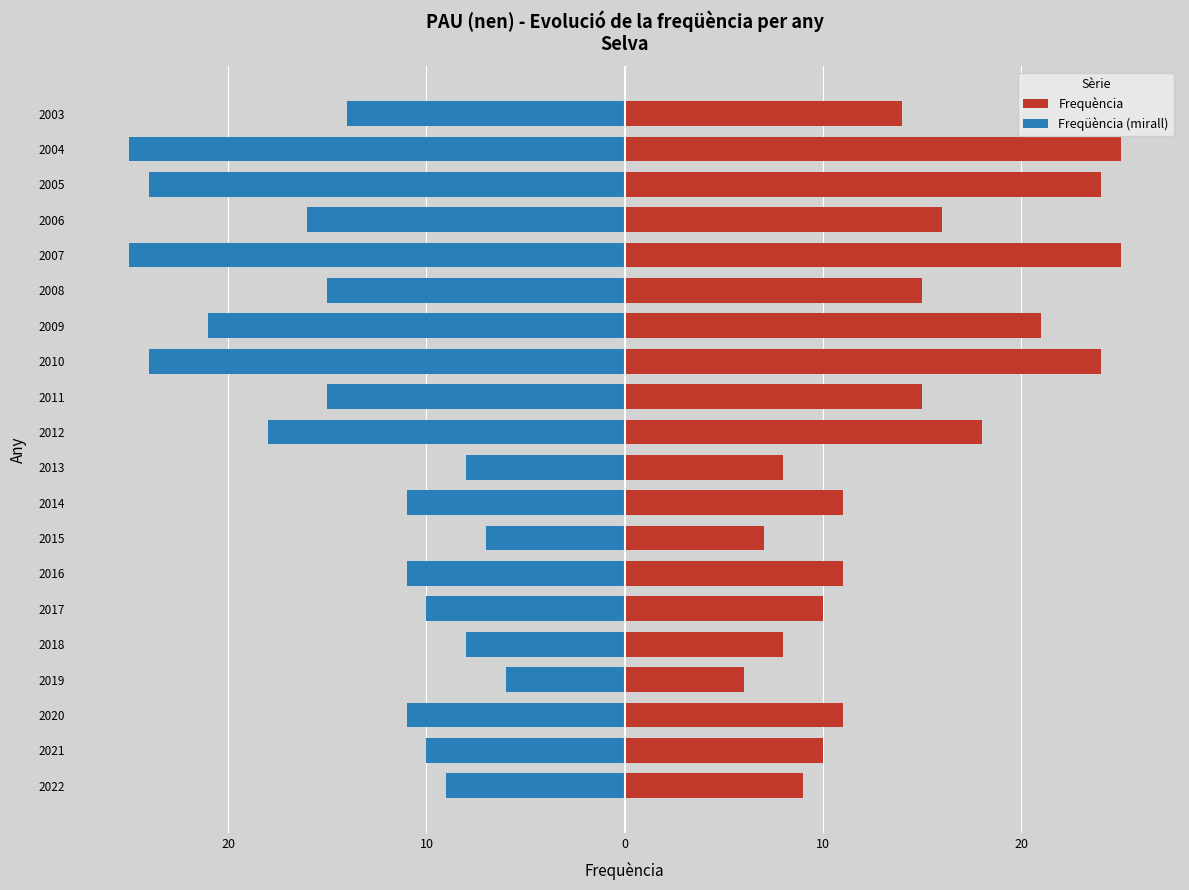

Rank the series at 18 from highest to lowest value.

Frequència, Freqüència (mirall)